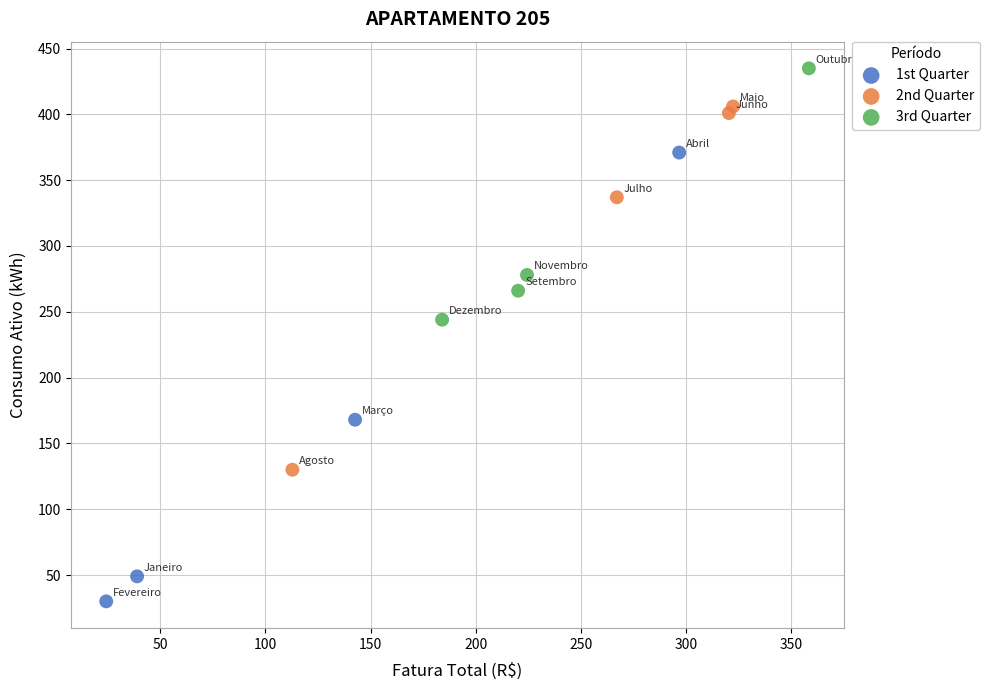

Which series reaches the maximum Y coordinate?

3rd Quarter